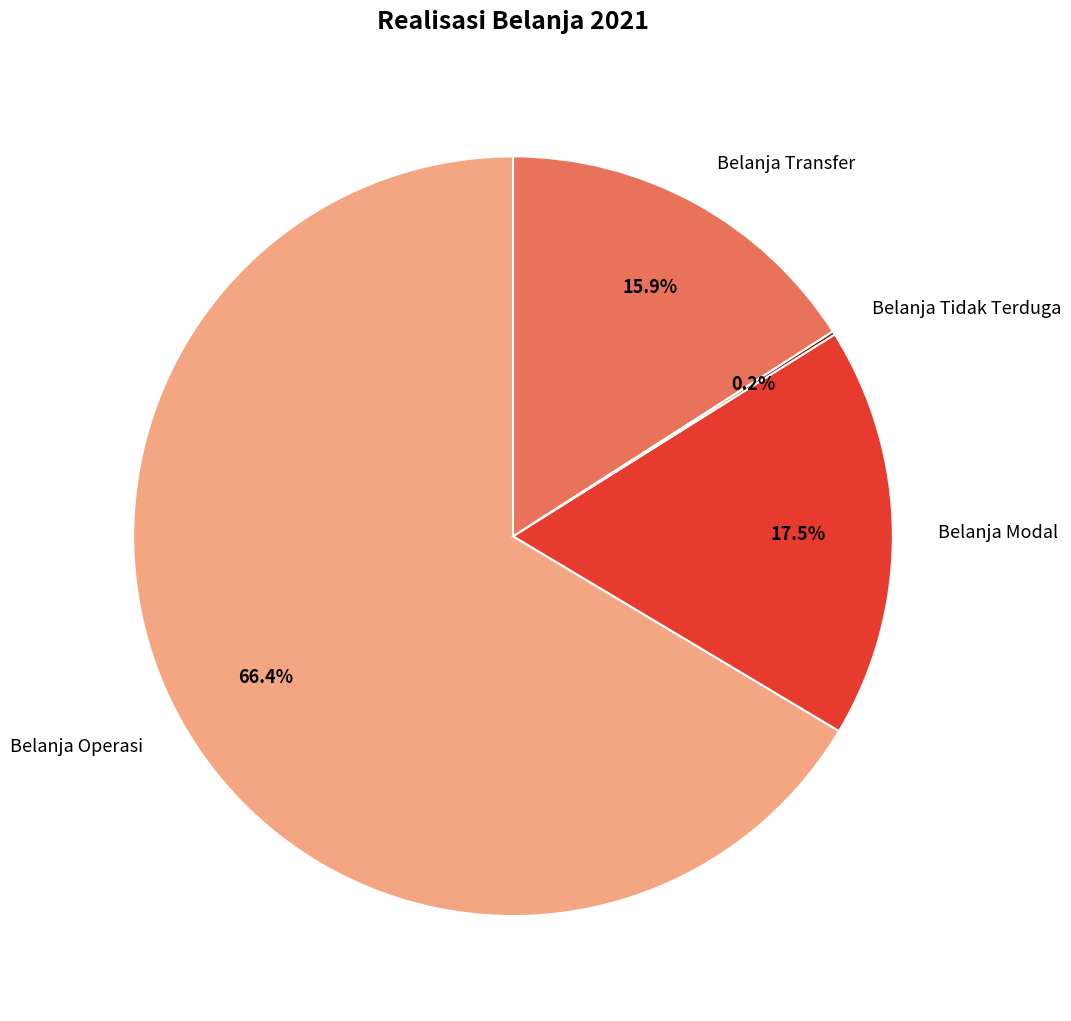

Which category has the biggest portion of the pie?

Belanja Operasi